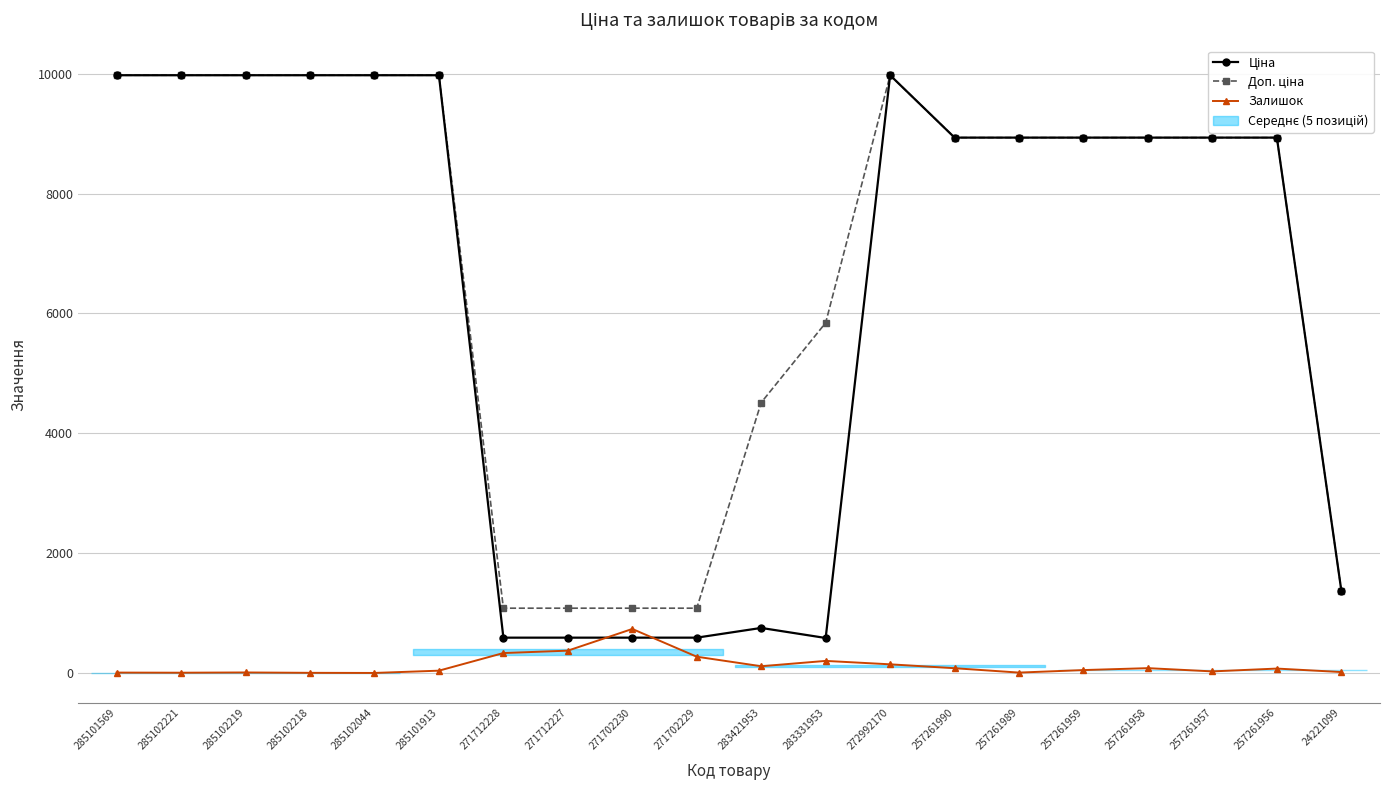

What is the label of the 10th point from the left?

271702229